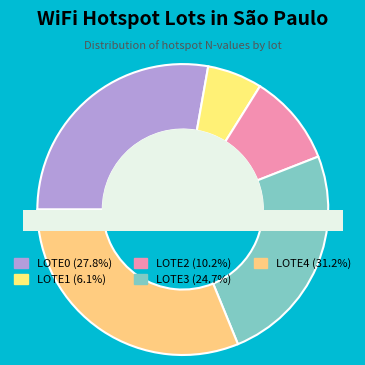

The LOTE4 slice represents 19% of the pie. True or false?

False